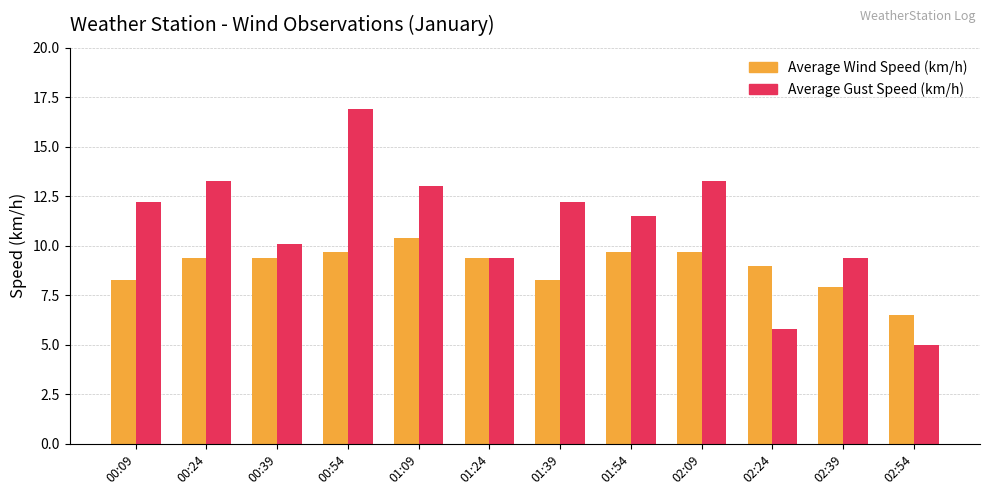

Count the number of categories in the chart.

12